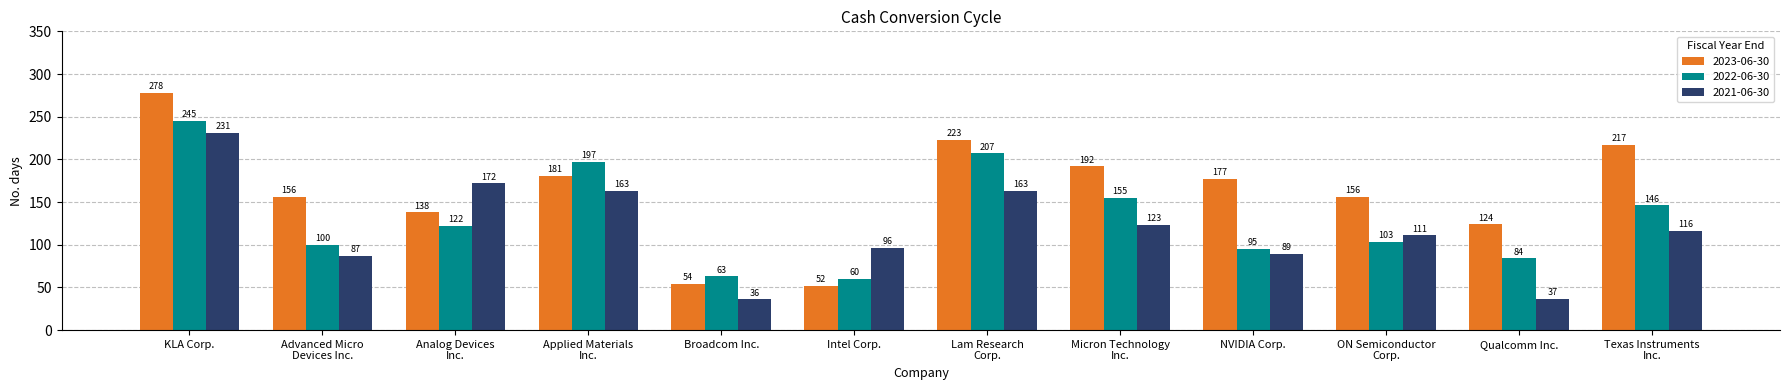

Which series has the widest spread of values?

2023-06-30